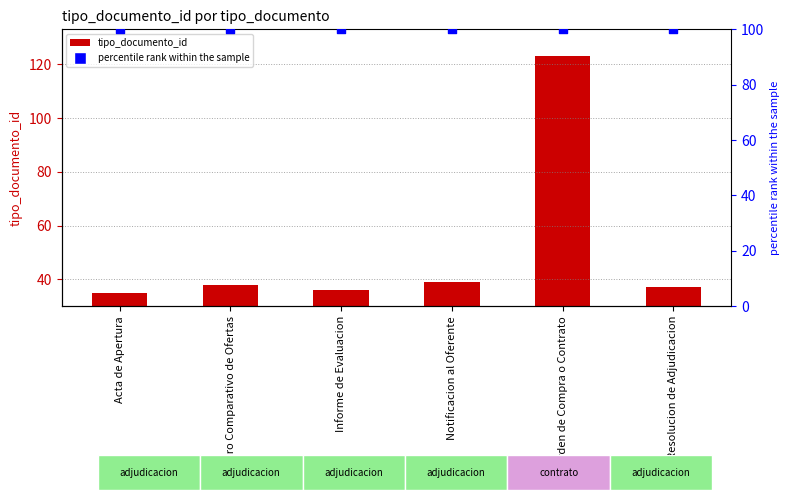

At how many categories does at least one series exceed 101?

1